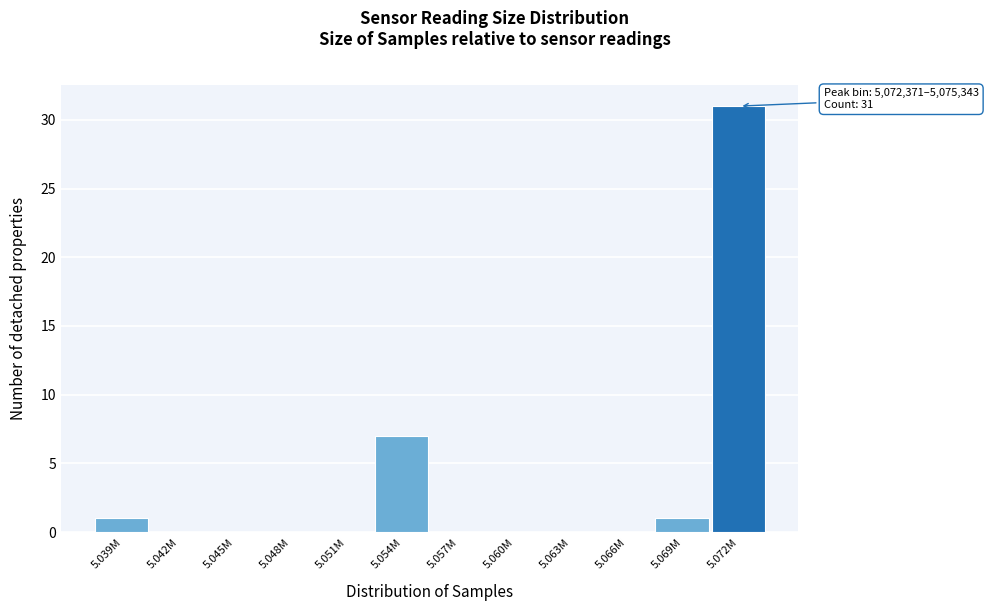

Reading left to right, list all the values displayed in this chart.

5.039M=1	5.042M=0	5.045M=0	5.048M=0	5.051M=0	5.054M=7	5.057M=0	5.060M=0	5.063M=0	5.066M=0	5.069M=1	5.072M=31